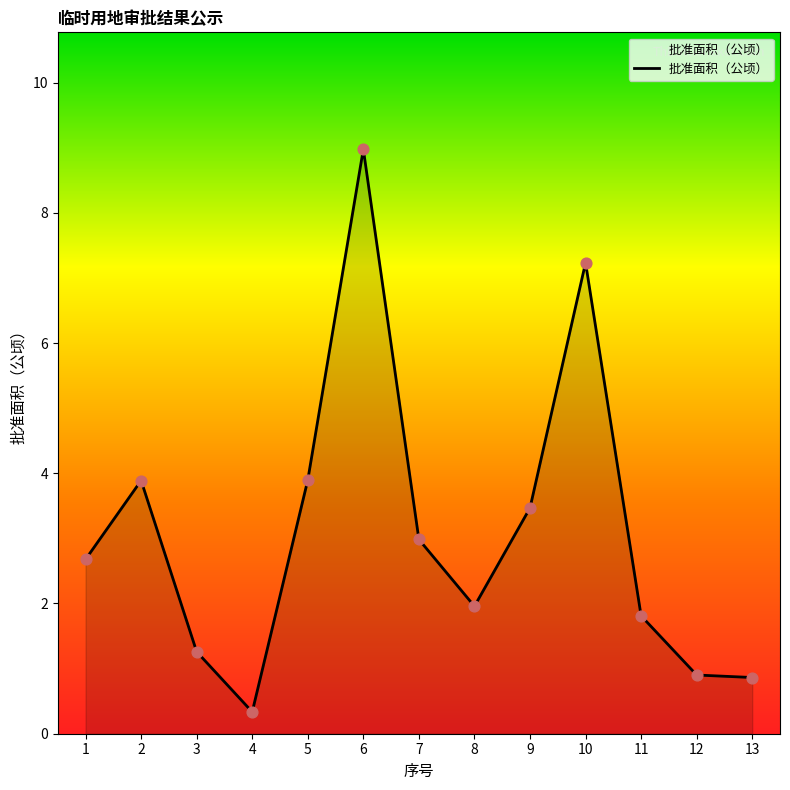

Which has a higher value, 1 or 10?

10